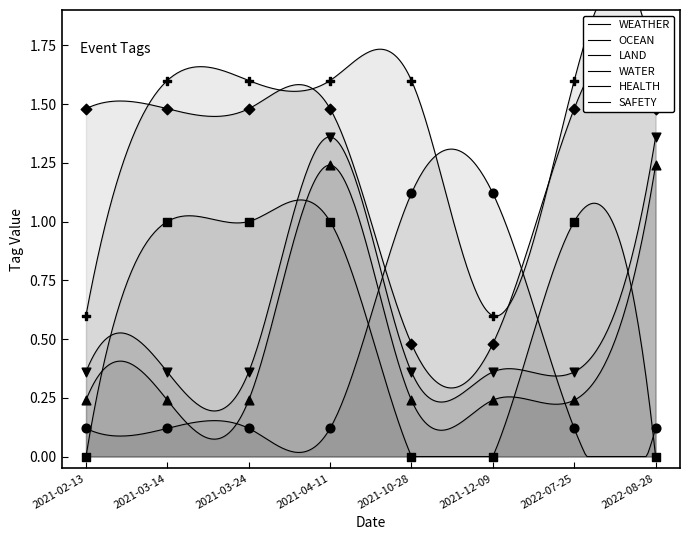

Which series has the widest spread of Y values?

WEATHER